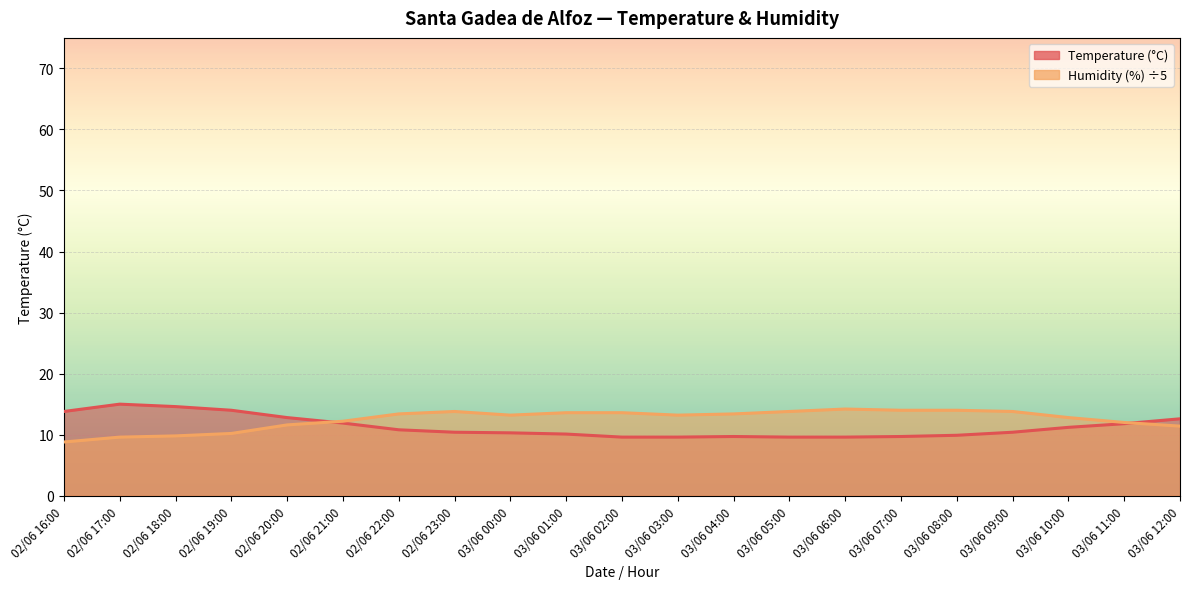

Where do Humidity (%) and Temperature (C) first cross each other?

02/06 20:00 and 02/06 21:00